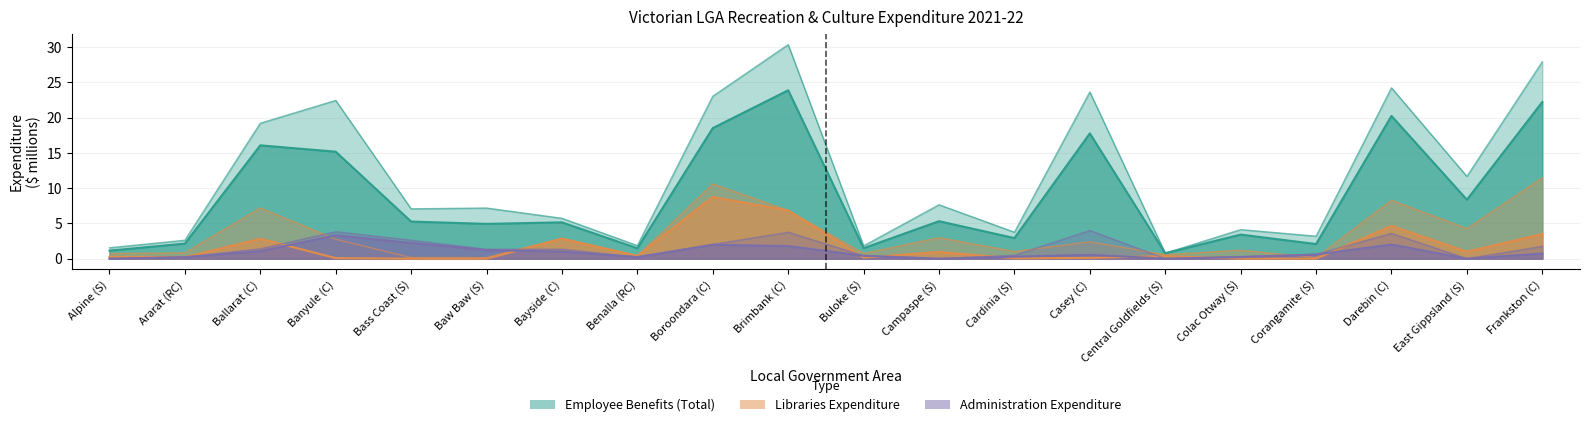

Reading left to right, extract all data points from this chart.

Employee Benefits (Total): Alpine (S)=1.1	Ararat (RC)=2.1	Ballarat (C)=16.1	Banyule (C)=15.2	Bass Coast (S)=5.3	Baw Baw (S)=4.9	Bayside (C)=5.1	Benalla (RC)=1.5	Boroondara (C)=18.5	Brimbank (C)=23.9	Buloke (S)=1.5	Campaspe (S)=5.3	Cardinia (S)=2.9	Casey (C)=17.8	Central Goldfields (S)=0.8	Colac Otway (S)=3.4	Corangamite (S)=2.1	Darebin (C)=20.2	East Gippsland (S)=8.4	Frankston (C)=22.2
Administration (Emp): Alpine (S)=0.0	Ararat (RC)=0.2	Ballarat (C)=1.1	Banyule (C)=3.3	Bass Coast (S)=2.2	Baw Baw (S)=1.2	Bayside (C)=1.0	Benalla (RC)=0.2	Boroondara (C)=2.0	Brimbank (C)=1.8	Buloke (S)=0.4	Campaspe (S)=0.0	Cardinia (S)=0.3	Casey (C)=0.5	Central Goldfields (S)=0.0	Colac Otway (S)=0.2	Corangamite (S)=0.6	Darebin (C)=2.0	East Gippsland (S)=0.0	Frankston (C)=0.7
Libraries (Emp): Alpine (S)=0.3	Ararat (RC)=0.2	Ballarat (C)=2.8	Banyule (C)=0.1	Bass Coast (S)=0.0	Baw Baw (S)=0.0	Bayside (C)=2.8	Benalla (RC)=0.4	Boroondara (C)=8.7	Brimbank (C)=6.8	Buloke (S)=0.1	Campaspe (S)=0.9	Cardinia (S)=0.0	Casey (C)=0.1	Central Goldfields (S)=0.4	Colac Otway (S)=0.0	Corangamite (S)=0.0	Darebin (C)=4.6	East Gippsland (S)=1.0	Frankston (C)=3.5